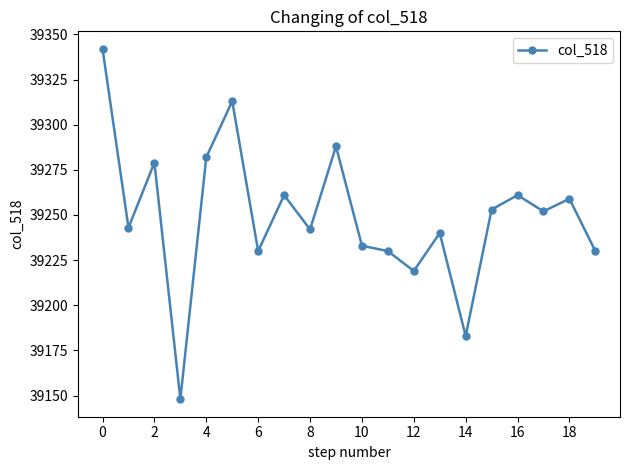

What is the minimum value shown in the chart?

39148